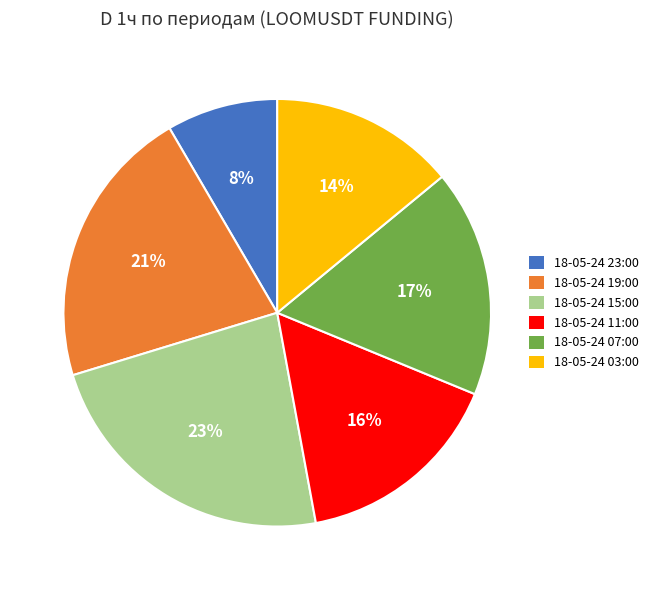

To the nearest percent, what is the difference between the 18-05-24 15:00 and 18-05-24 11:00 slice percentages?

7%